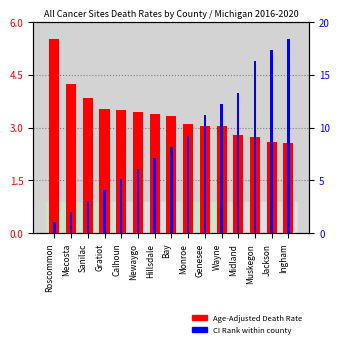

Does the chart contain stacked bars?

No